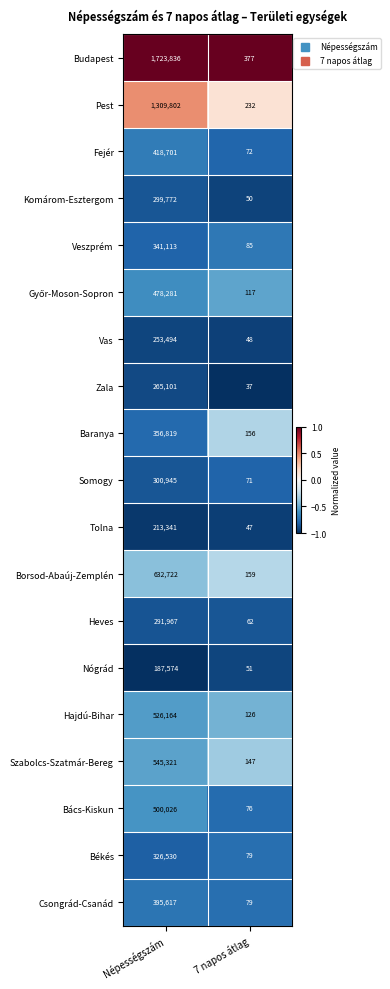

List the labels in order of Komárom-Esztergom value, largest first.

Népességszám, 7 napos átlag